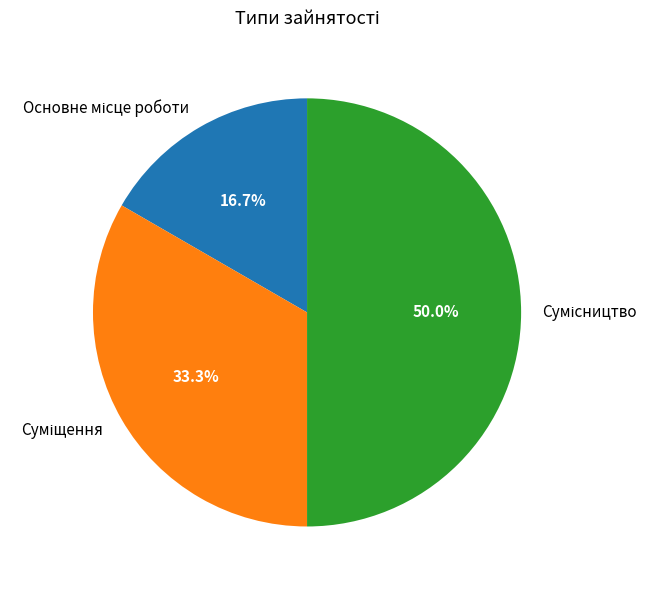

To the nearest percent, what percentage of the pie is Сумісництво?

50%